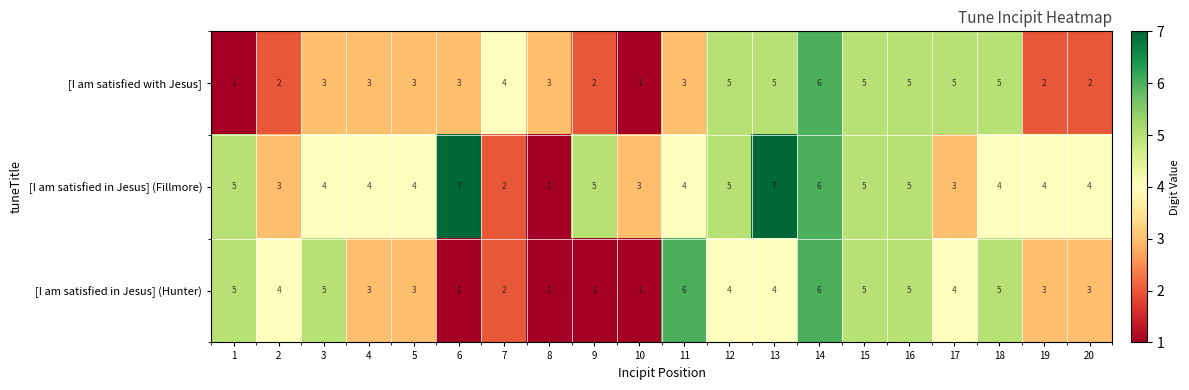

Which series has the largest range (max minus min)?

[I am satisfied in Jesus] (Fillmore)